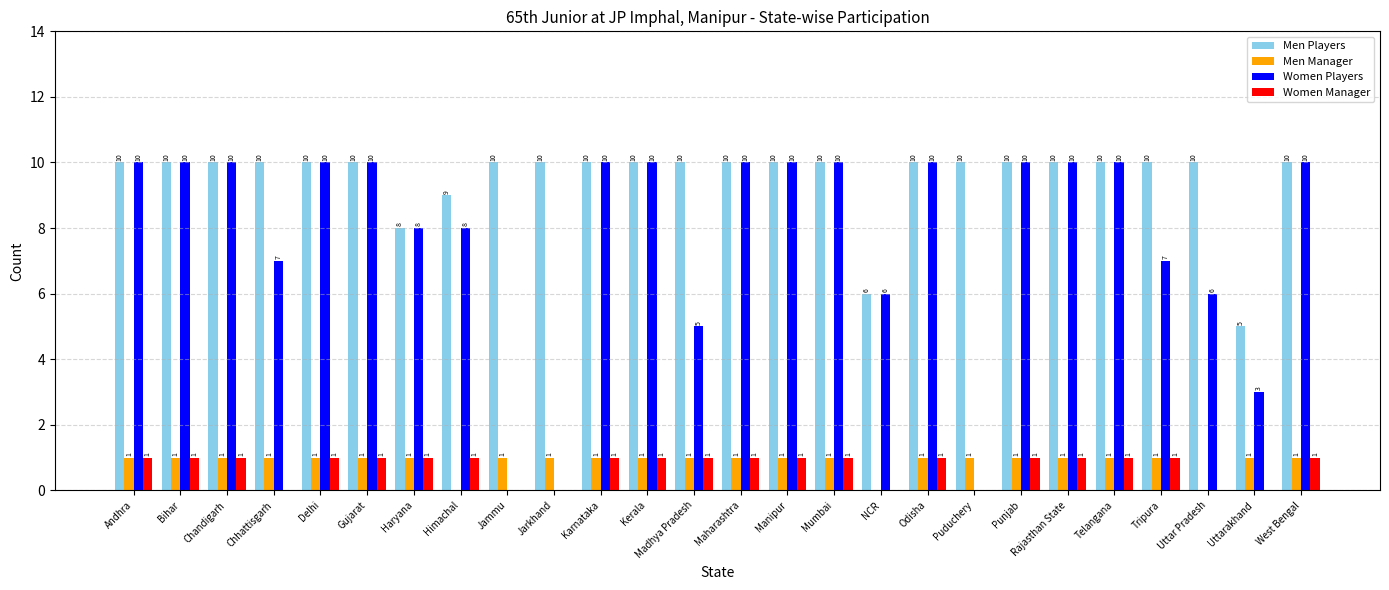

Reading left to right, transcribe all the data shown in this chart.

Men Players: Andhra=10	Bihar=10	Chandigarh=10	Chhattisgarh=10	Delhi=10	Gujarat=10	Haryana=8	Himachal=9	Jammu=10	Jarkhand=10	Karnataka=10	Kerala=10	Madhya Pradesh=10	Maharashtra=10	Manipur=10	Mumbai=10	NCR=6	Odisha=10	Puduchery=10	Punjab=10	Rajasthan State=10	Telangana=10	Tripura=10	Uttar Pradesh=10	Uttarakhand=5	West Bengal=10
Men Manager: Andhra=1	Bihar=1	Chandigarh=1	Chhattisgarh=1	Delhi=1	Gujarat=1	Haryana=1	Himachal=0	Jammu=1	Jarkhand=1	Karnataka=1	Kerala=1	Madhya Pradesh=1	Maharashtra=1	Manipur=1	Mumbai=1	NCR=0	Odisha=1	Puduchery=1	Punjab=1	Rajasthan State=1	Telangana=1	Tripura=1	Uttar Pradesh=0	Uttarakhand=1	West Bengal=1
Women Players: Andhra=10	Bihar=10	Chandigarh=10	Chhattisgarh=7	Delhi=10	Gujarat=10	Haryana=8	Himachal=8	Jammu=0	Jarkhand=0	Karnataka=10	Kerala=10	Madhya Pradesh=5	Maharashtra=10	Manipur=10	Mumbai=10	NCR=6	Odisha=10	Puduchery=0	Punjab=10	Rajasthan State=10	Telangana=10	Tripura=7	Uttar Pradesh=6	Uttarakhand=3	West Bengal=10
Women Manager: Andhra=1	Bihar=1	Chandigarh=1	Chhattisgarh=0	Delhi=1	Gujarat=1	Haryana=1	Himachal=1	Jammu=0	Jarkhand=0	Karnataka=1	Kerala=1	Madhya Pradesh=1	Maharashtra=1	Manipur=1	Mumbai=1	NCR=0	Odisha=1	Puduchery=0	Punjab=1	Rajasthan State=1	Telangana=1	Tripura=1	Uttar Pradesh=0	Uttarakhand=0	West Bengal=1